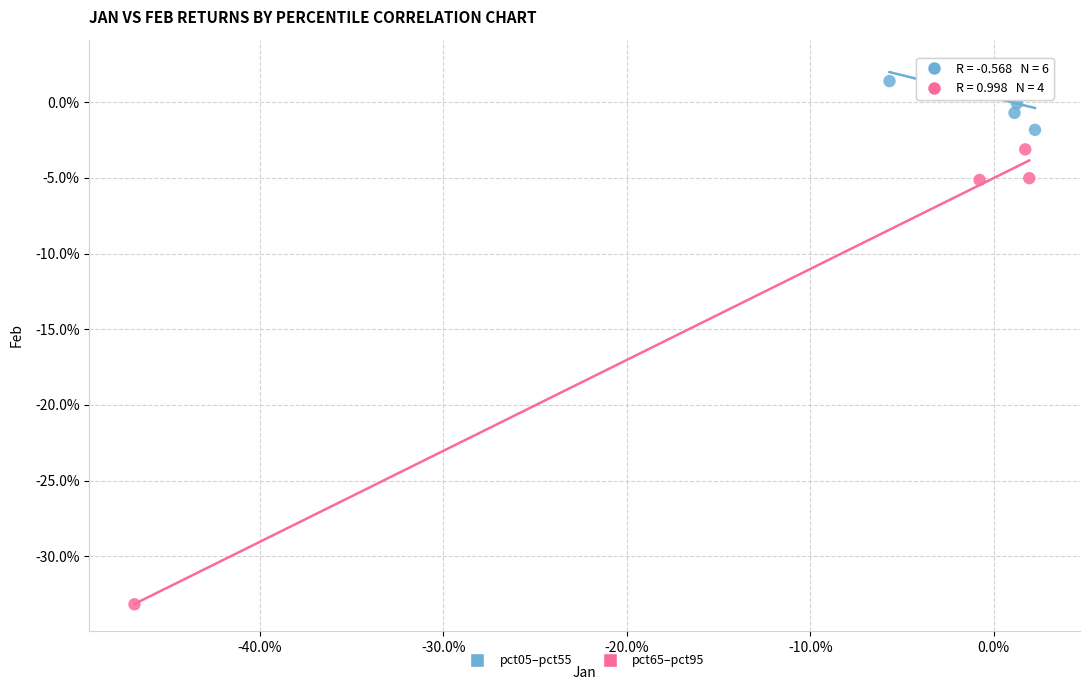

Which series reaches the minimum Y coordinate?

pct65–pct95